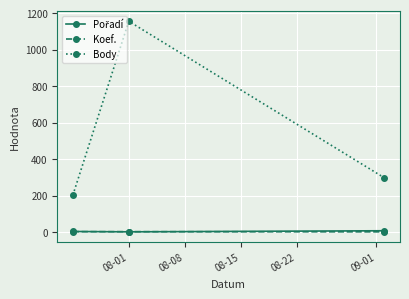

Which series has the largest total across all categories?

Body